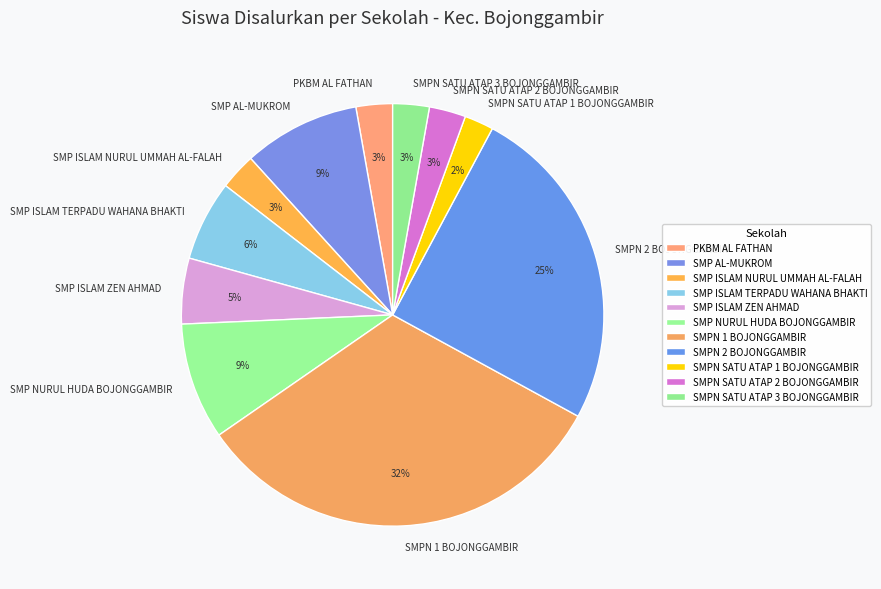

Does SMP ISLAM NURUL UMMAH AL-FALAH represent more than half of the total?

No